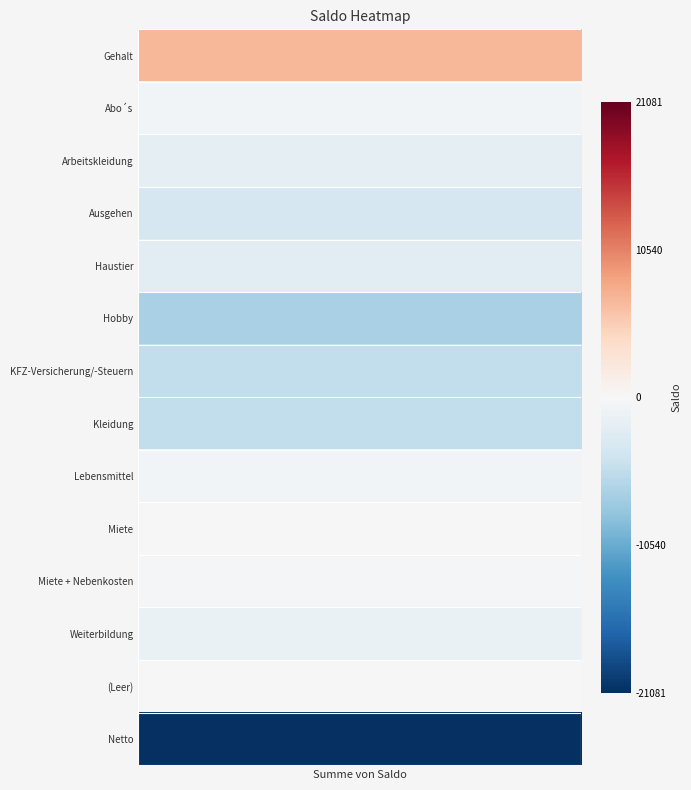

The value at KFZ-Versicherung/-Steuern is -3394. True or false?

False